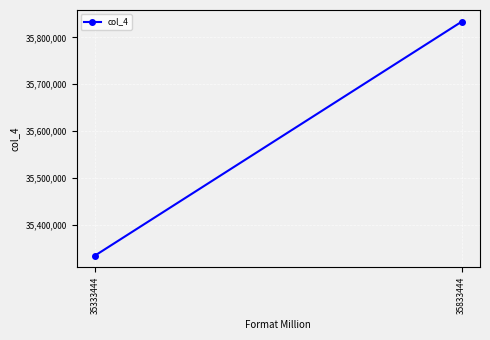

True or false: the data shows 35333444 at 35333444.

True